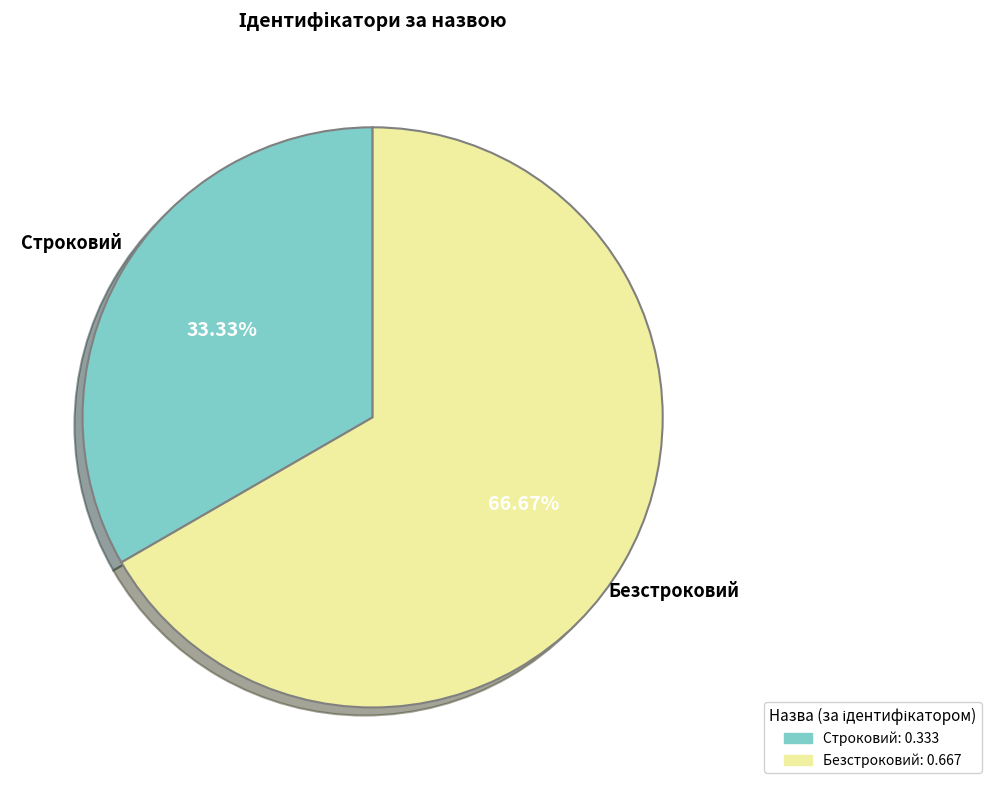

Which has a higher value, Безстроковий or Строковий?

Безстроковий